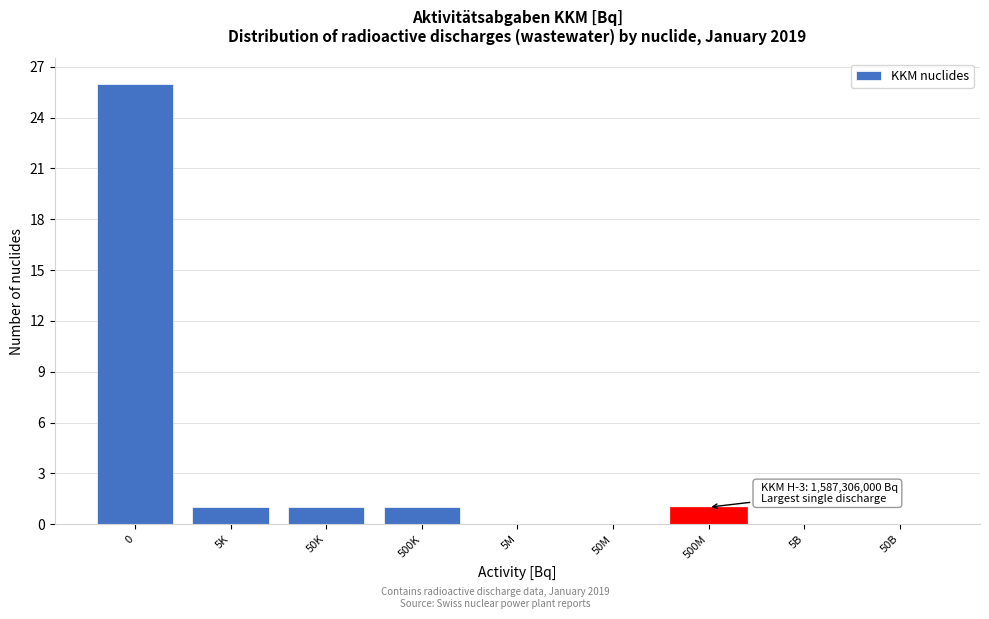

Reading right to left, what are all the values shown in this chart?

50B=0	5B=0	500M=1	50M=0	5M=0	500K=1	50K=1	5K=1	0=26